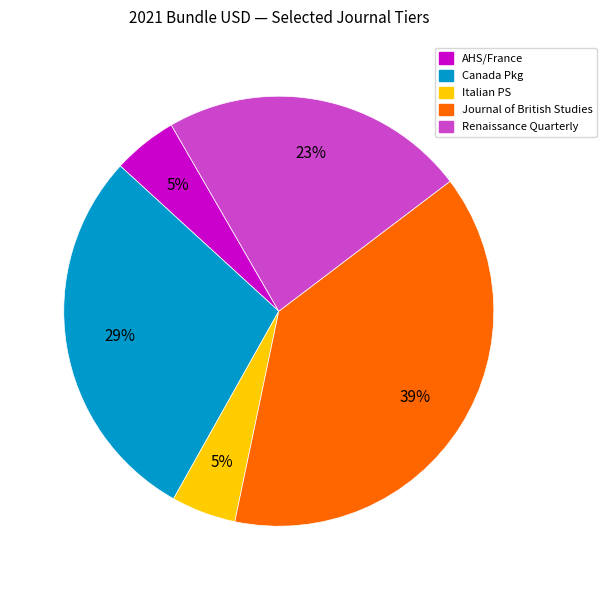

Is there a majority slice in this chart?

No